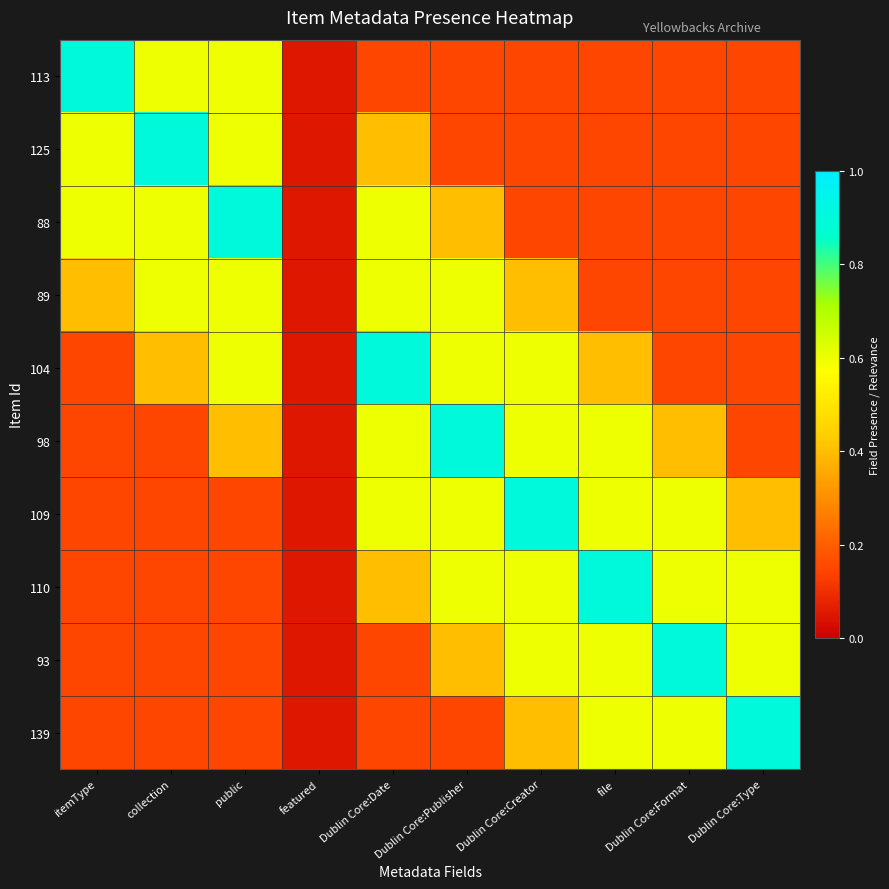

Which has a higher value, public or Dublin Core:Format?

public